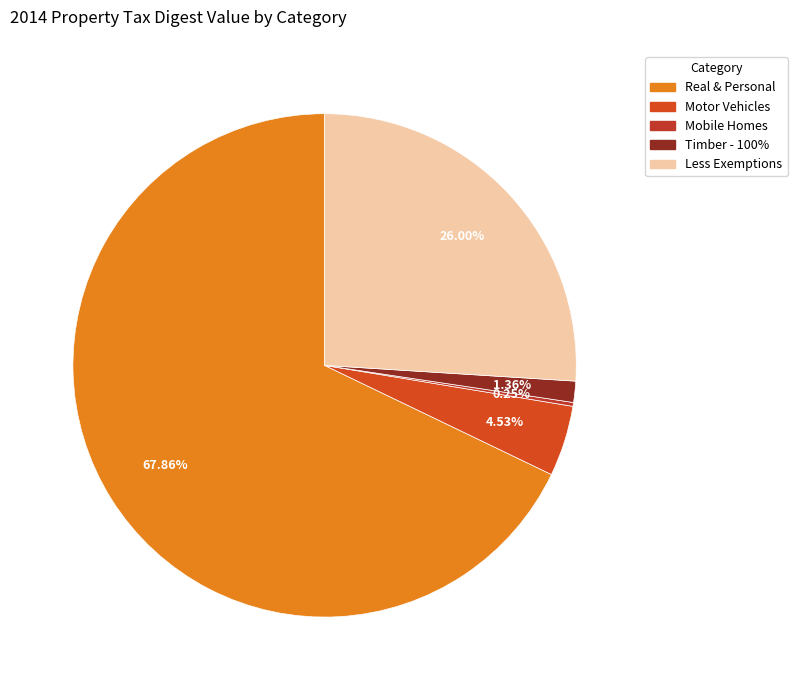

Count the number of slices in the pie.

5